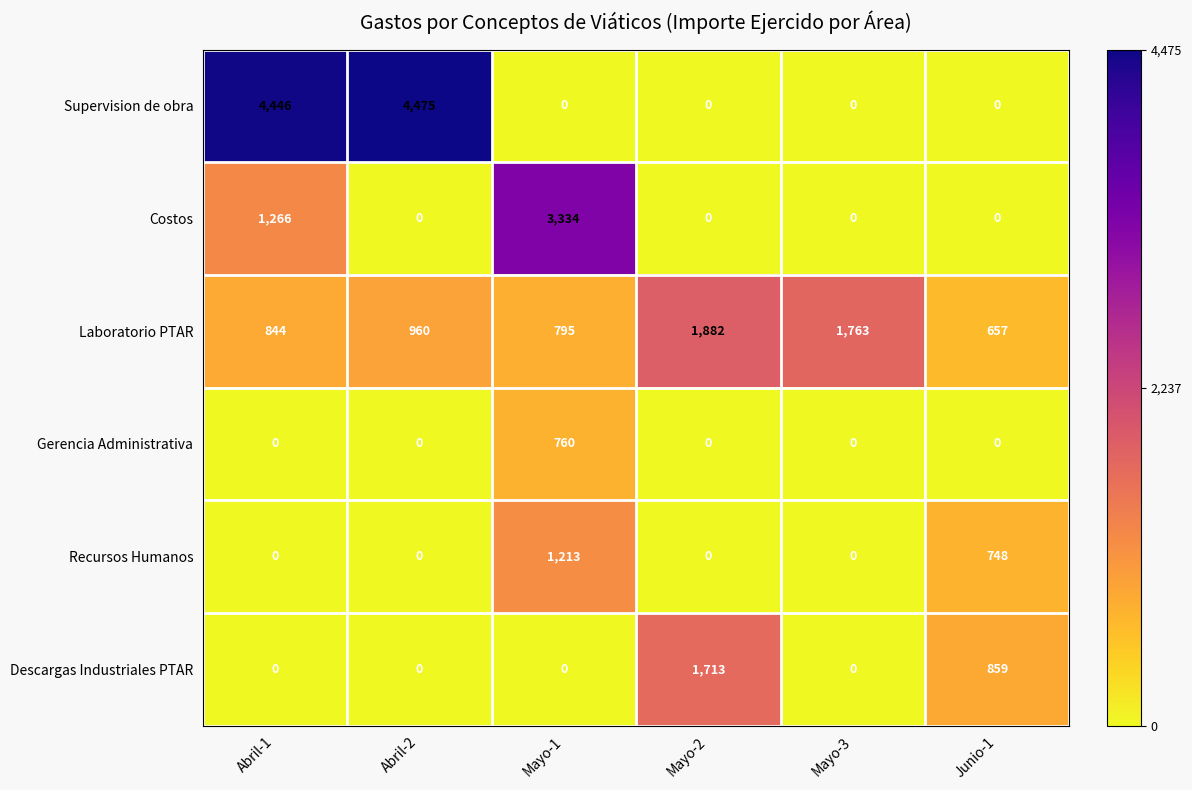

Where is Descargas Industriales PTAR nearest to the value 856?

Junio-1